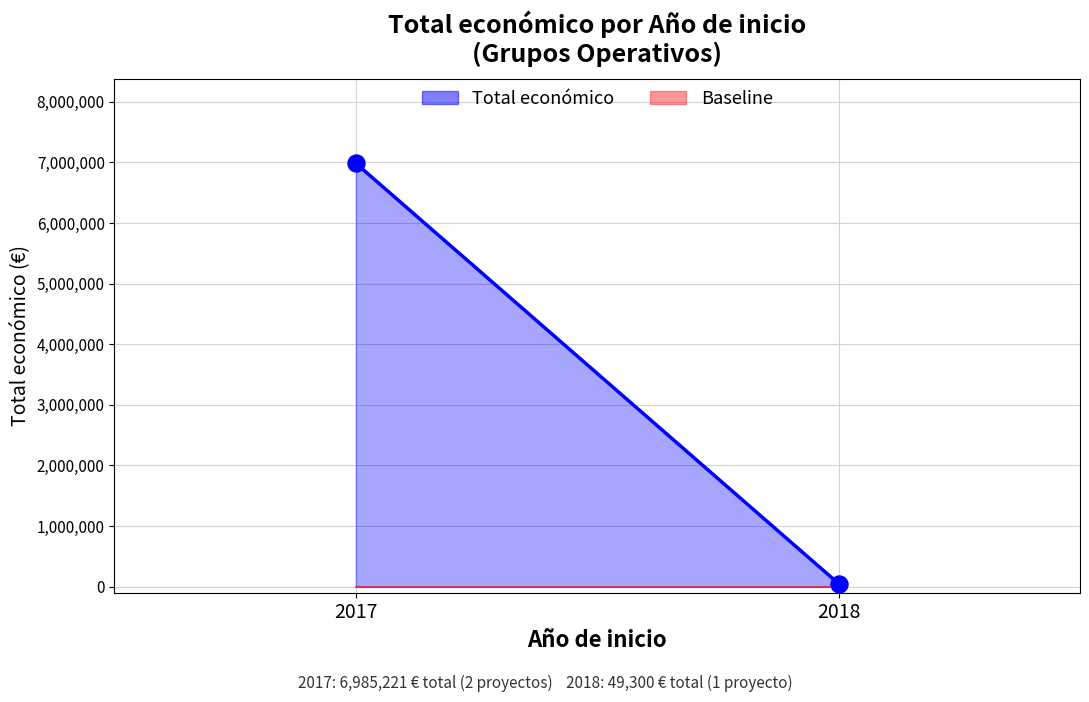

What is the average X value?

2018